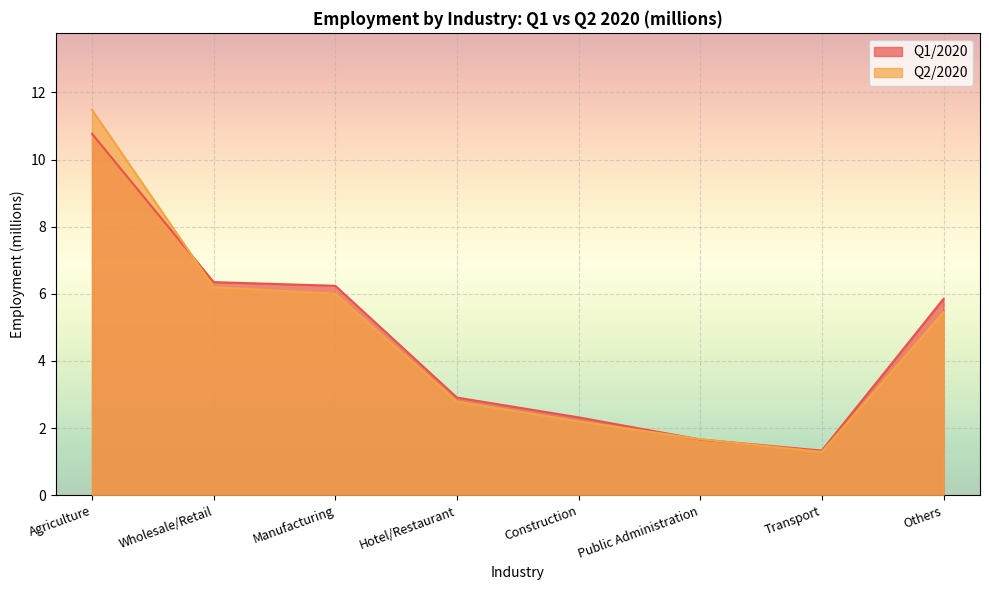

Between Public Administration and Others, which series saw the biggest shift?

Q1/2020